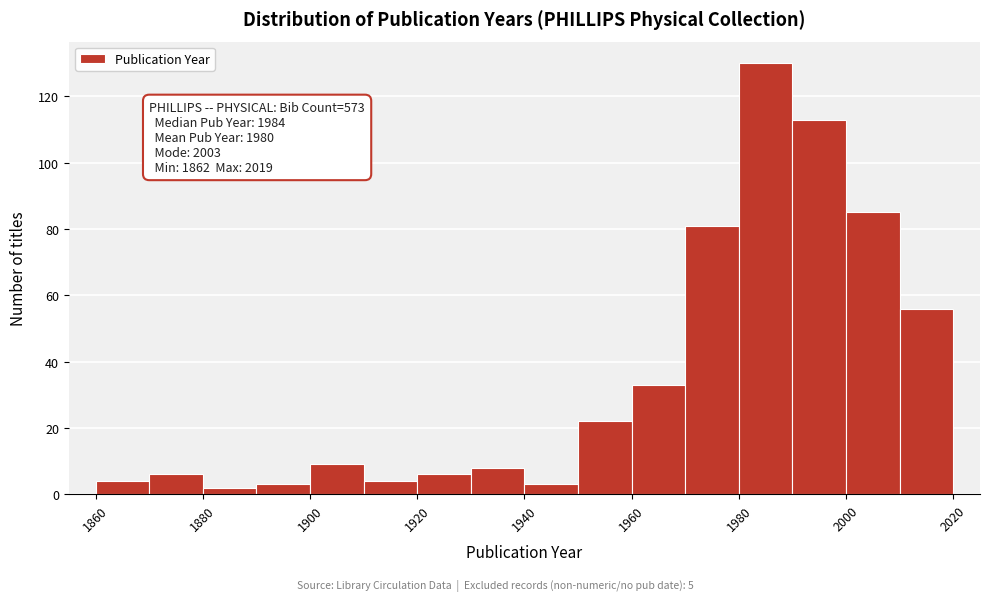

Over which range of the x-axis is the bar tallest?

1980 to 1990